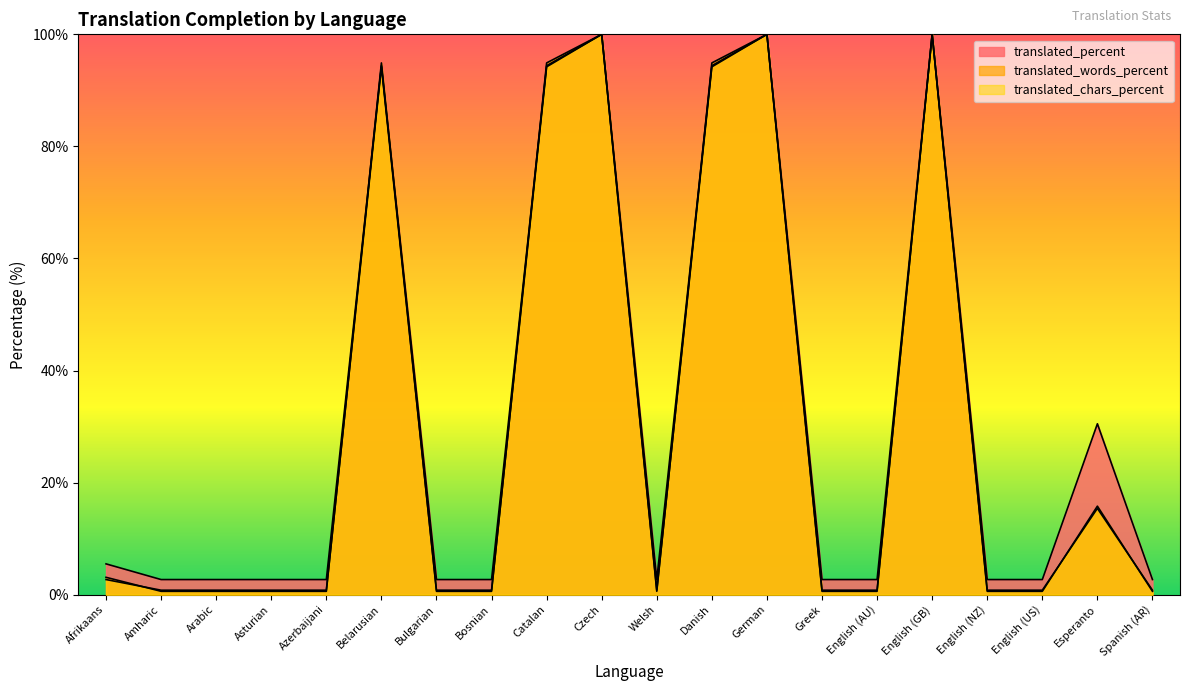

True or false: translated_chars_percent and translated_percent intersect in this chart.

False